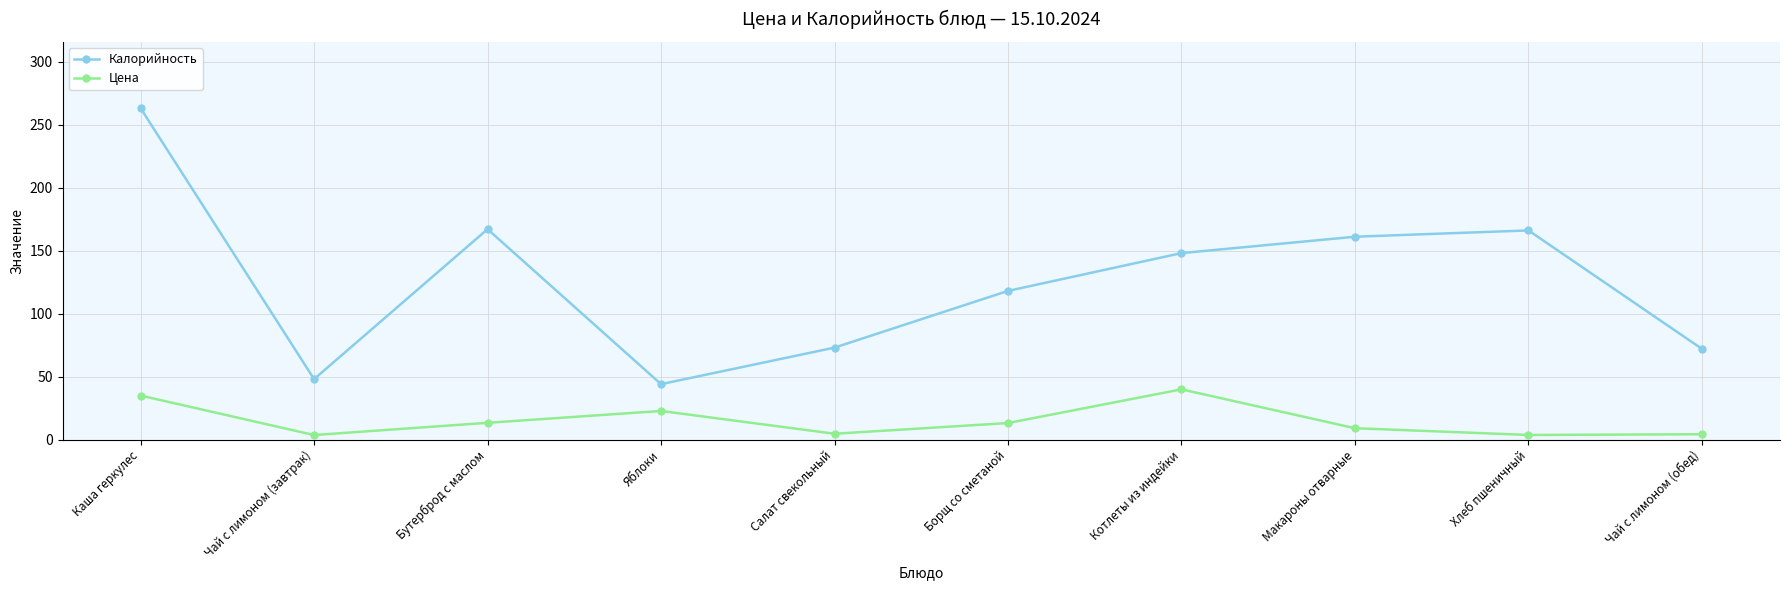

True or false: Цена and Калорийность intersect in this chart.

False